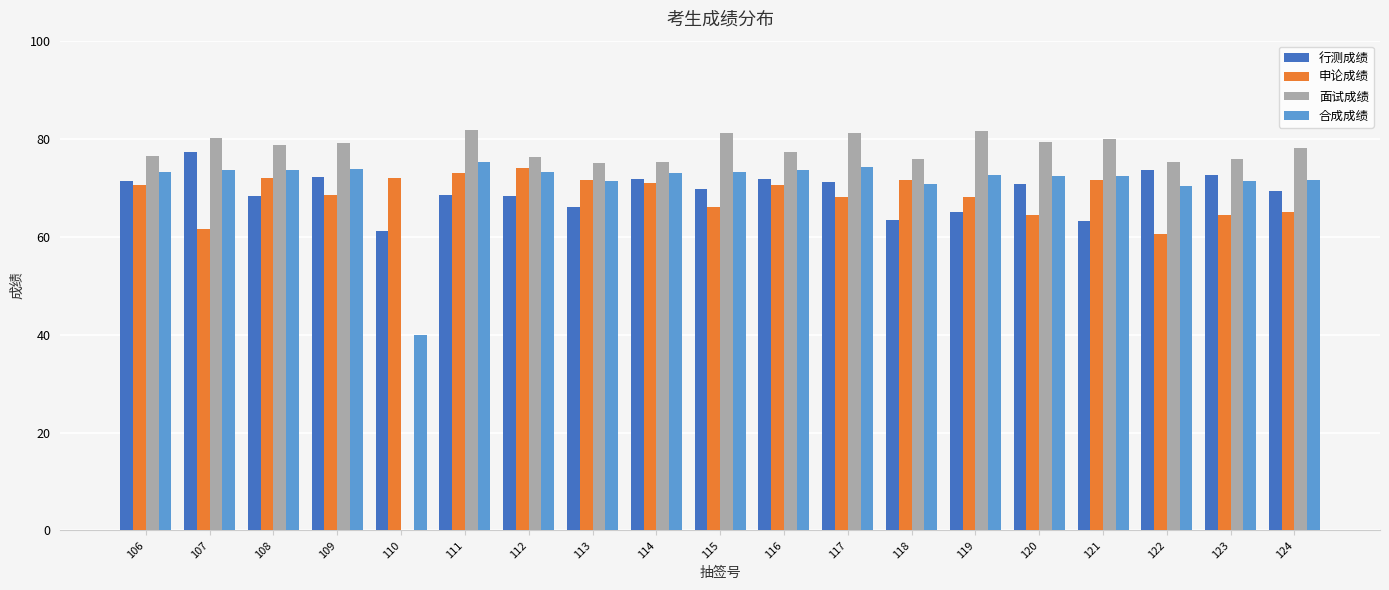

Is it true that 合成成绩 equals 123.4 at 106?

False